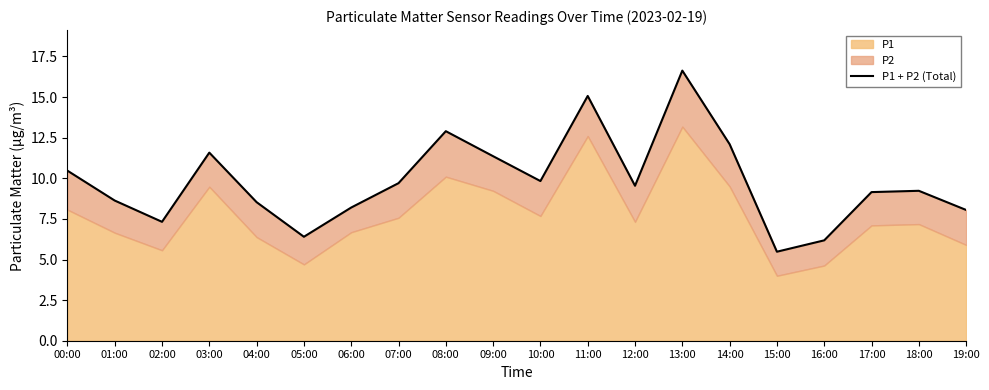

What is the value of the 6th point from the left?

6.4